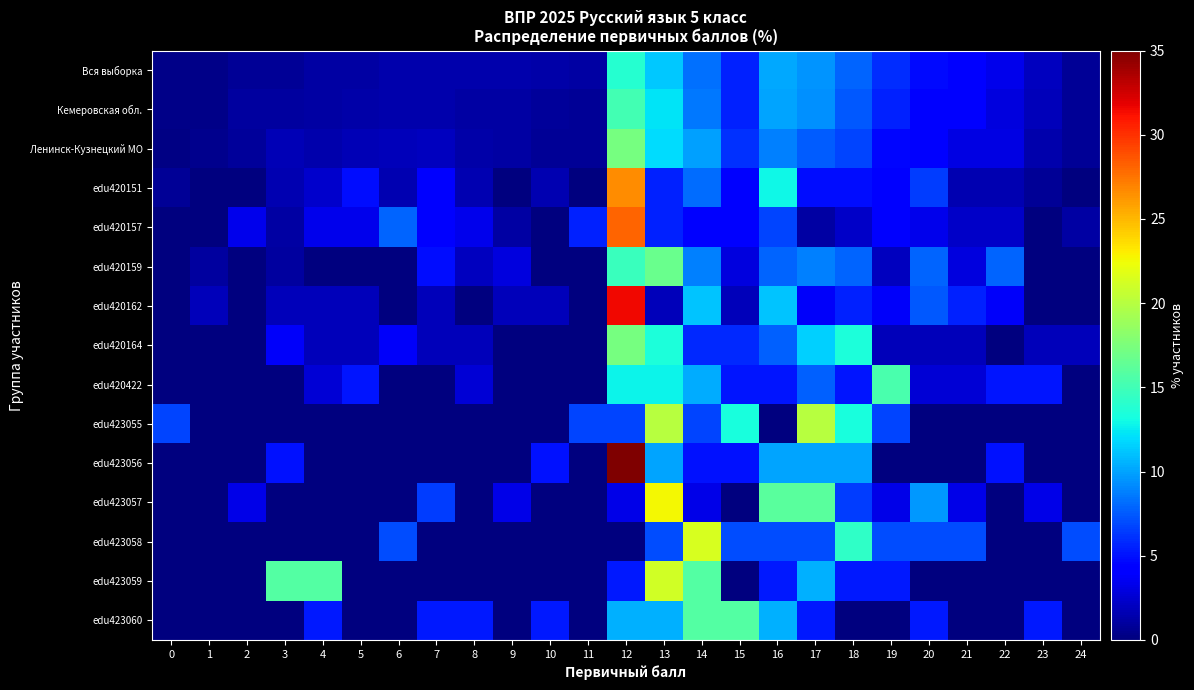

Reading left to right, extract all data points from this chart.

Вся выборка: 0=0.3	1=0.3	2=0.7	3=0.8	4=1.1	5=1.2	6=1.4	7=1.4	8=1.4	9=1.4	10=1.3	11=1.2	12=13.9	13=11.3	14=8.3	15=5.6	16=10.2	17=9.5	18=7.8	19=5.9	20=4.7	21=4.4	22=3.3	23=2.0	24=0.8
Кемеровская обл.: 0=0.3	1=0.4	2=1.0	3=1.0	4=1.2	5=1.3	6=1.4	7=1.4	8=1.2	9=1.1	10=0.9	11=0.7	12=15.1	13=12.2	14=8.6	15=5.6	16=10.1	17=9.3	18=7.5	19=5.6	20=4.4	21=4.0	22=2.9	23=1.8	24=0.7
Ленинск-Кузнецкий МО: 0=0.2	1=0.5	2=0.9	3=1.7	4=1.5	5=1.7	6=1.8	7=2.0	8=1.3	9=1.2	10=0.8	11=0.8	12=17.3	13=11.9	14=9.9	15=6.1	16=8.8	17=7.6	18=6.8	19=4.6	20=4.3	21=3.1	22=3.1	23=1.5	24=0.7
edu420151: 0=0.8	1=0.0	2=0.0	3=1.6	4=2.4	5=4.8	6=1.6	7=4.0	8=1.6	9=0.0	10=1.6	11=0.0	12=26.6	13=5.6	14=8.1	15=4.0	16=12.9	17=4.8	18=4.8	19=4.0	20=6.5	21=1.6	22=1.6	23=0.8	24=0.0
edu420157: 0=0.0	1=0.0	2=3.4	3=1.1	4=3.4	5=3.4	6=7.9	7=4.5	8=3.4	9=1.1	10=0.0	11=5.6	12=28.1	13=5.6	14=4.5	15=4.5	16=6.7	17=1.1	18=2.2	19=4.5	20=3.4	21=2.2	22=2.2	23=0.0	24=1.1
edu420159: 0=0.0	1=1.0	2=0.0	3=1.0	4=0.0	5=0.0	6=0.0	7=4.9	8=2.0	9=2.9	10=0.0	11=0.0	12=14.7	13=16.7	14=8.8	15=2.9	16=7.8	17=8.8	18=7.8	19=2.0	20=7.8	21=2.9	22=7.8	23=0.0	24=0.0
edu420162: 0=0.0	1=1.9	2=0.0	3=1.9	4=1.9	5=1.9	6=0.0	7=1.9	8=0.0	9=1.9	10=1.9	11=0.0	12=31.5	13=1.9	14=11.1	15=1.9	16=11.1	17=3.7	18=5.6	19=3.7	20=7.4	21=5.6	22=3.7	23=0.0	24=0.0
edu420164: 0=0.0	1=0.0	2=0.0	3=3.8	4=1.9	5=1.9	6=3.8	7=1.9	8=1.9	9=0.0	10=0.0	11=0.0	12=17.3	13=13.5	14=5.8	15=5.8	16=7.7	17=11.5	18=13.5	19=1.9	20=1.9	21=1.9	22=0.0	23=1.9	24=1.9
edu420422: 0=0.0	1=0.0	2=0.0	3=0.0	4=2.6	5=5.1	6=0.0	7=0.0	8=2.6	9=0.0	10=0.0	11=0.0	12=12.8	13=12.8	14=10.3	15=5.1	16=5.1	17=7.7	18=5.1	19=15.4	20=2.6	21=2.6	22=5.1	23=5.1	24=0.0
edu423055: 0=6.7	1=0.0	2=0.0	3=0.0	4=0.0	5=0.0	6=0.0	7=0.0	8=0.0	9=0.0	10=0.0	11=6.7	12=6.7	13=20.0	14=6.7	15=13.3	16=0.0	17=20.0	18=13.3	19=6.7	20=0.0	21=0.0	22=0.0	23=0.0	24=0.0
edu423056: 0=0.0	1=0.0	2=0.0	3=5.0	4=0.0	5=0.0	6=0.0	7=0.0	8=0.0	9=0.0	10=5.0	11=0.0	12=35.0	13=10.0	14=5.0	15=5.0	16=10.0	17=10.0	18=10.0	19=0.0	20=0.0	21=0.0	22=5.0	23=0.0	24=0.0
edu423057: 0=0.0	1=0.0	2=3.2	3=0.0	4=0.0	5=0.0	6=0.0	7=6.5	8=0.0	9=3.2	10=0.0	11=0.0	12=3.2	13=22.6	14=3.2	15=0.0	16=16.1	17=16.1	18=6.5	19=3.2	20=9.7	21=3.2	22=0.0	23=3.2	24=0.0
edu423058: 0=0.0	1=0.0	2=0.0	3=0.0	4=0.0	5=0.0	6=7.1	7=0.0	8=0.0	9=0.0	10=0.0	11=0.0	12=0.0	13=7.1	14=21.4	15=7.1	16=7.1	17=7.1	18=14.3	19=7.1	20=7.1	21=7.1	22=0.0	23=0.0	24=7.1
edu423059: 0=0.0	1=0.0	2=0.0	3=15.8	4=15.8	5=0.0	6=0.0	7=0.0	8=0.0	9=0.0	10=0.0	11=0.0	12=5.3	13=21.1	14=15.8	15=0.0	16=5.3	17=10.5	18=5.3	19=5.3	20=0.0	21=0.0	22=0.0	23=0.0	24=0.0
edu423060: 0=0.0	1=0.0	2=0.0	3=0.0	4=5.3	5=0.0	6=0.0	7=5.3	8=5.3	9=0.0	10=5.3	11=0.0	12=10.5	13=10.5	14=15.8	15=15.8	16=10.5	17=5.3	18=0.0	19=0.0	20=5.3	21=0.0	22=0.0	23=5.3	24=0.0